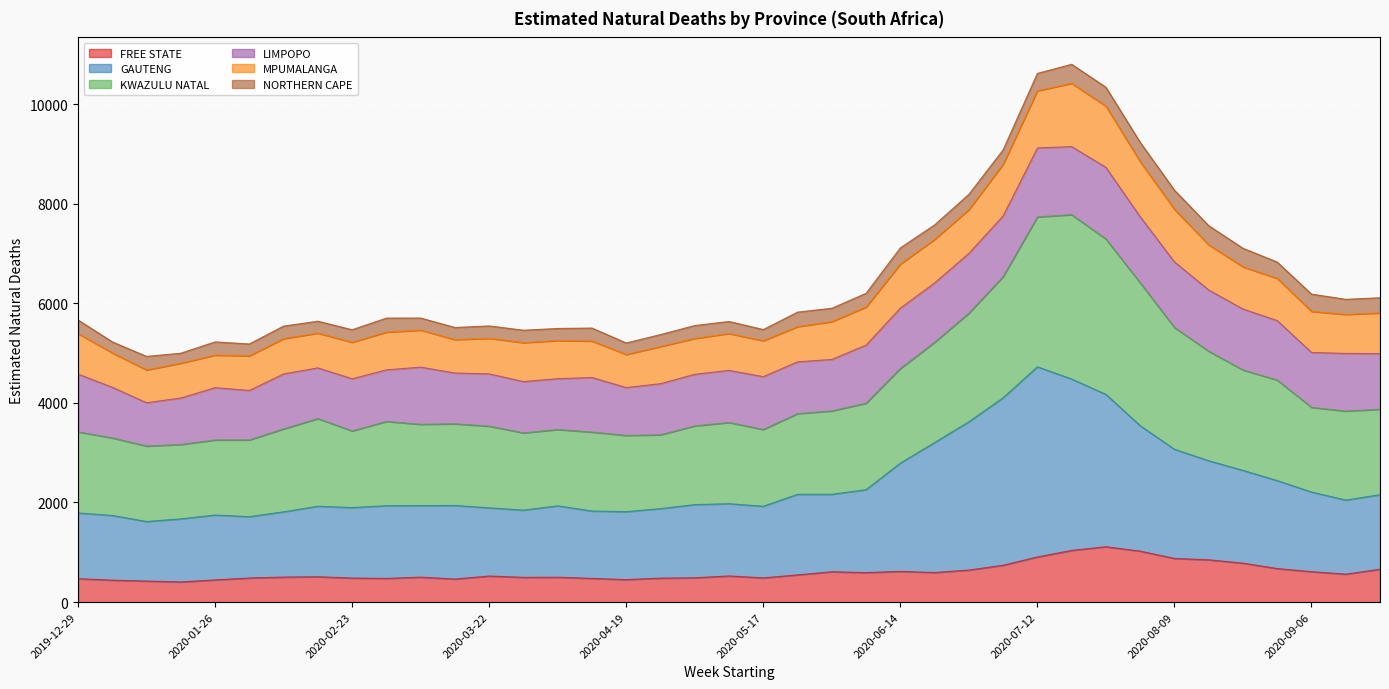

What is the maximum value for FREE STATE?

1111.7